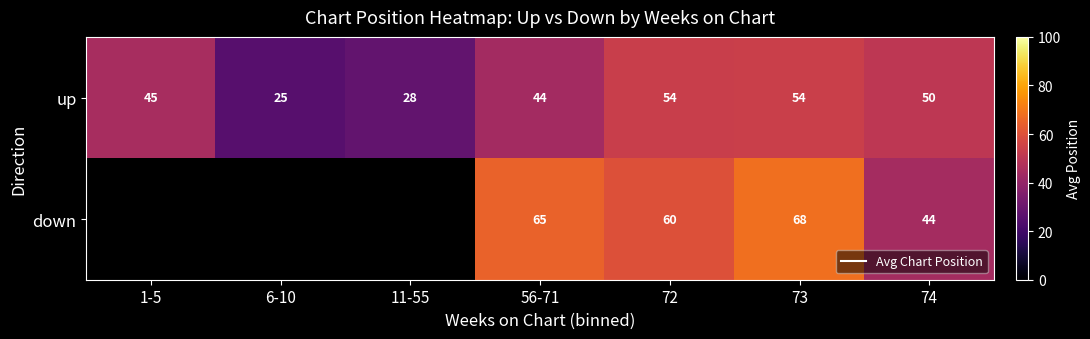

Which category has the lowest value in the up series?

6-10